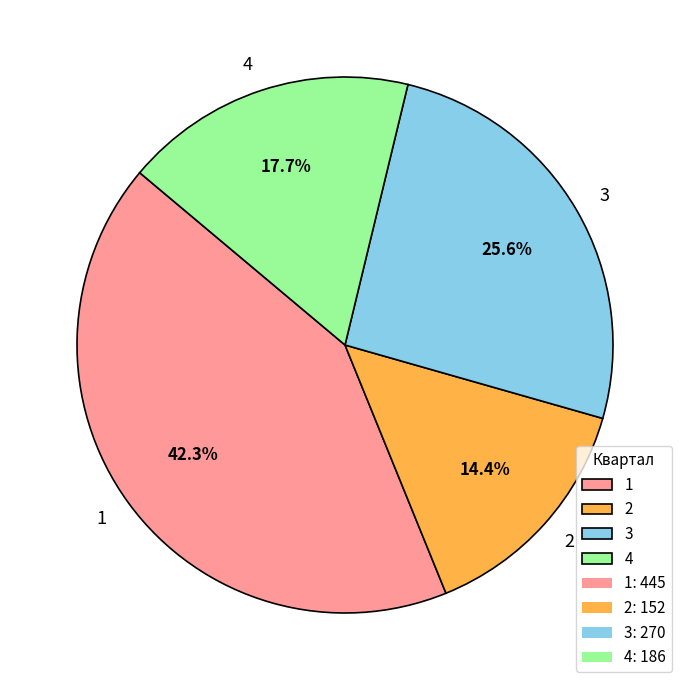

Is there a majority slice in this chart?

No